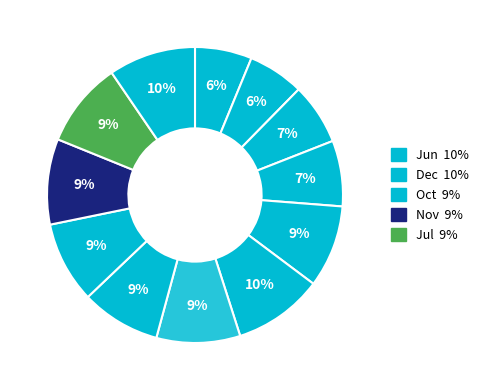

Does any single category account for the majority?

No